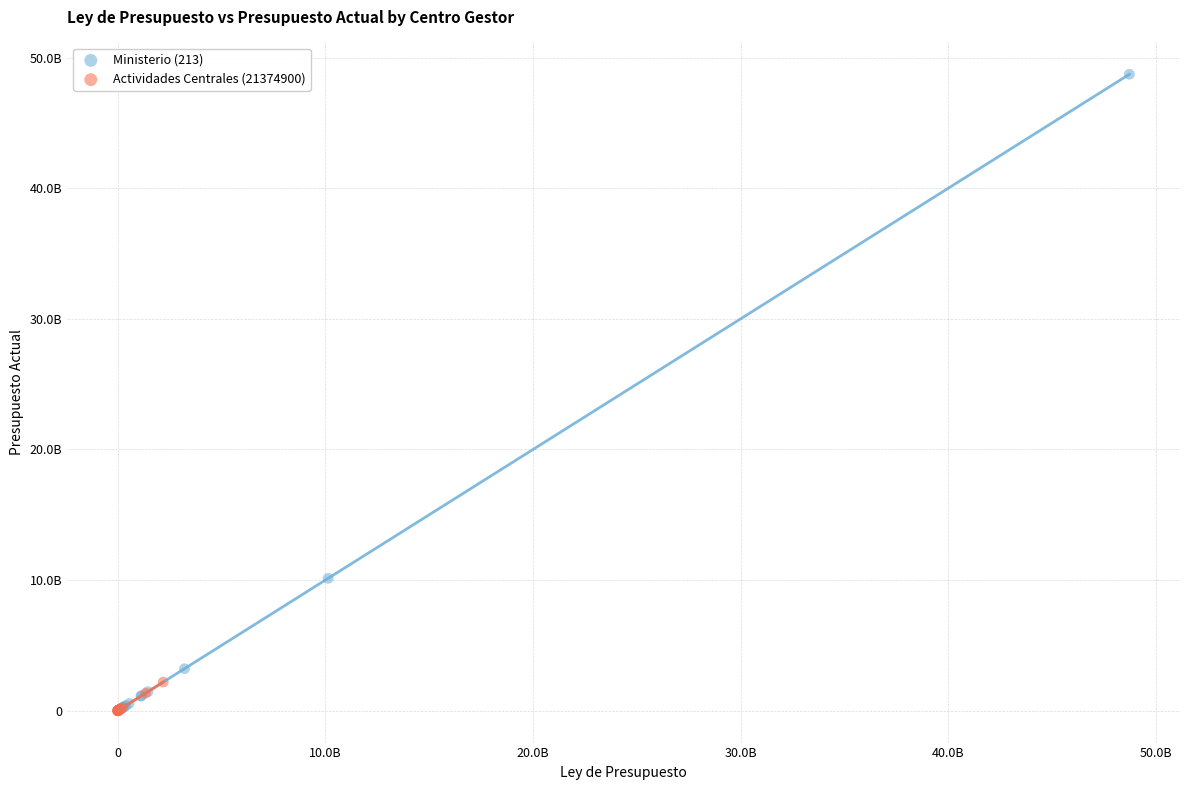

Which series has the widest spread of Y values?

Ministerio (213)